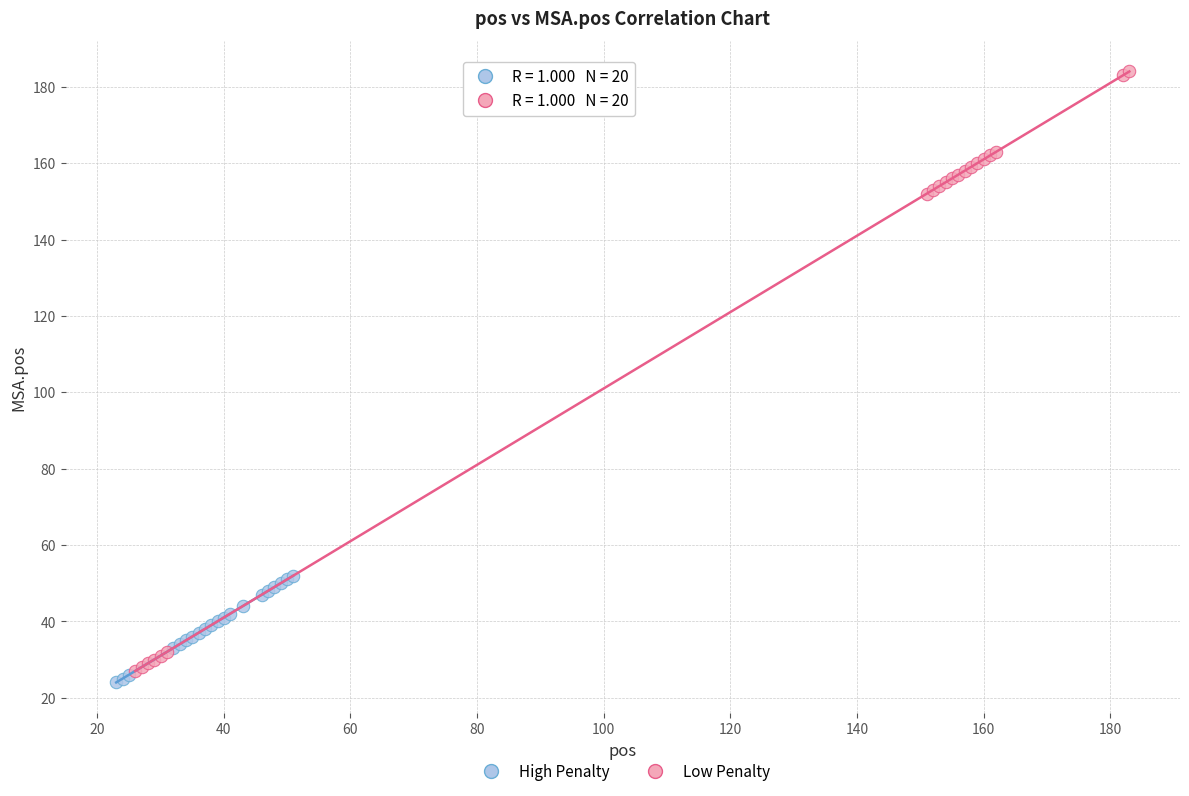

Which series has the largest Y range (max minus min)?

Low Penalty